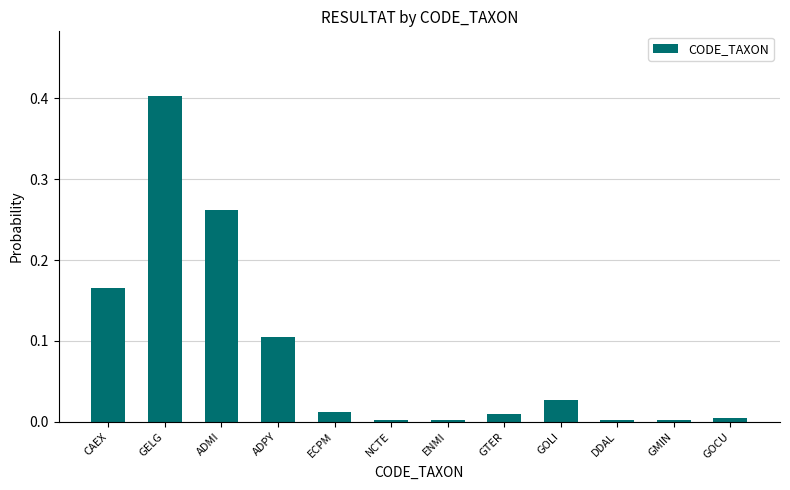

Between ENMI and ADPY, which is larger?

ADPY